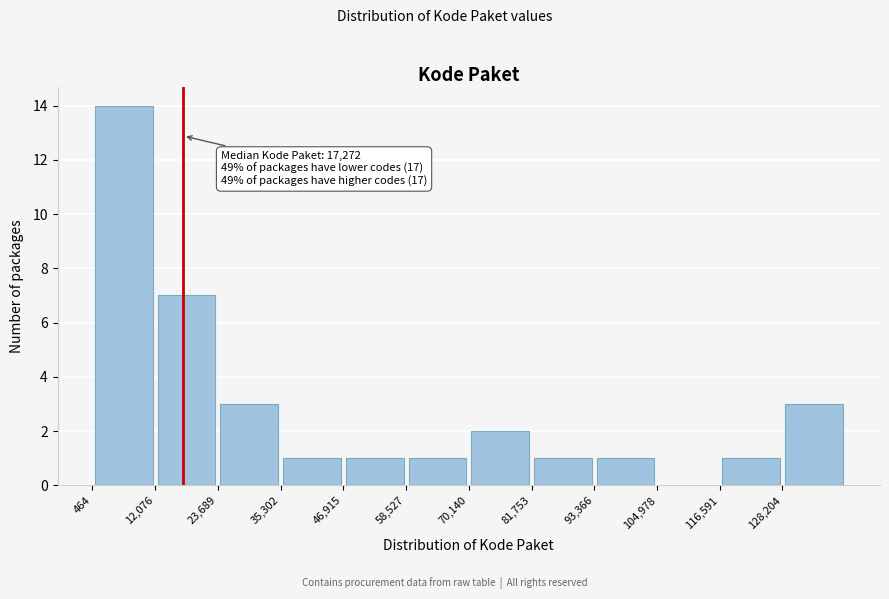

Over which range of the x-axis is the bar tallest?

0 to 12000